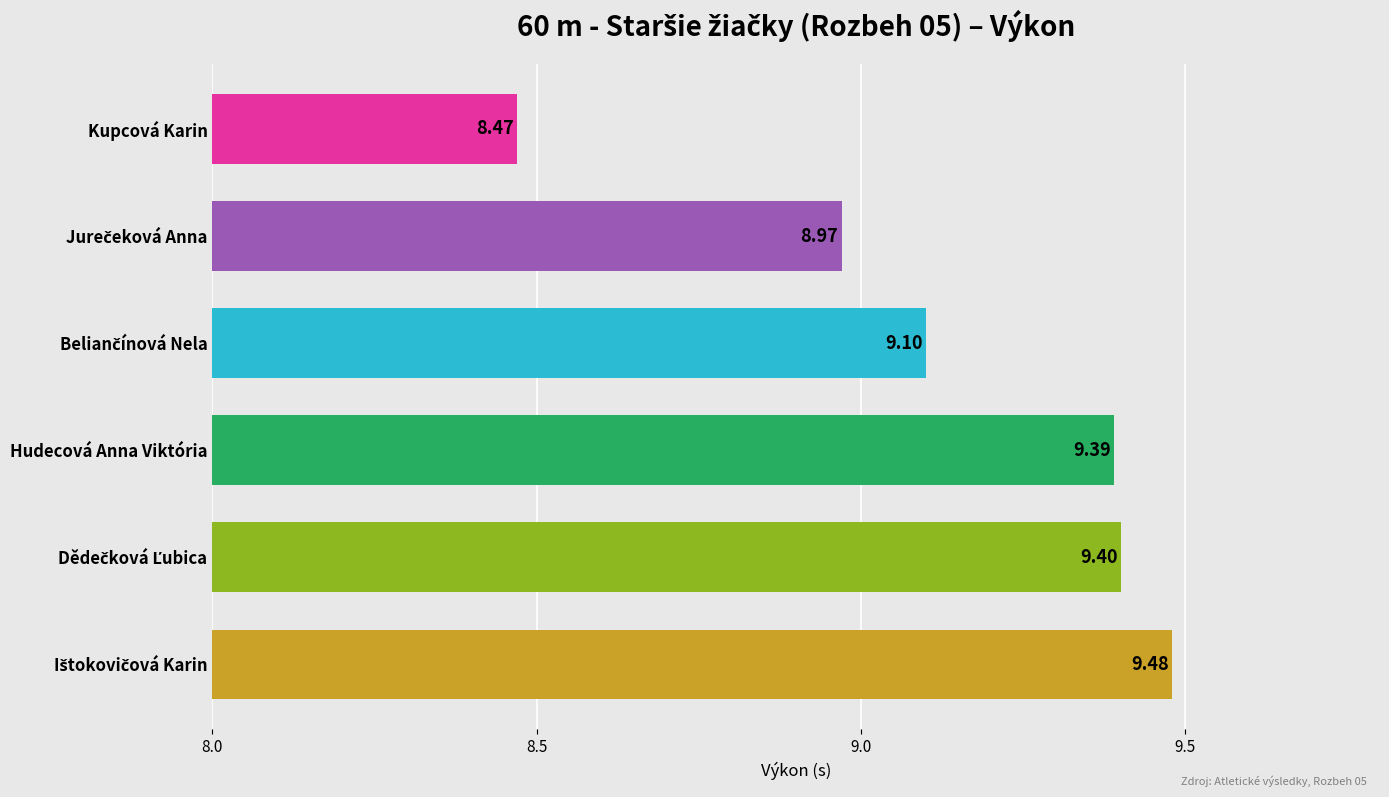

Which label corresponds to the smallest value in the chart?

Kupcová Karin